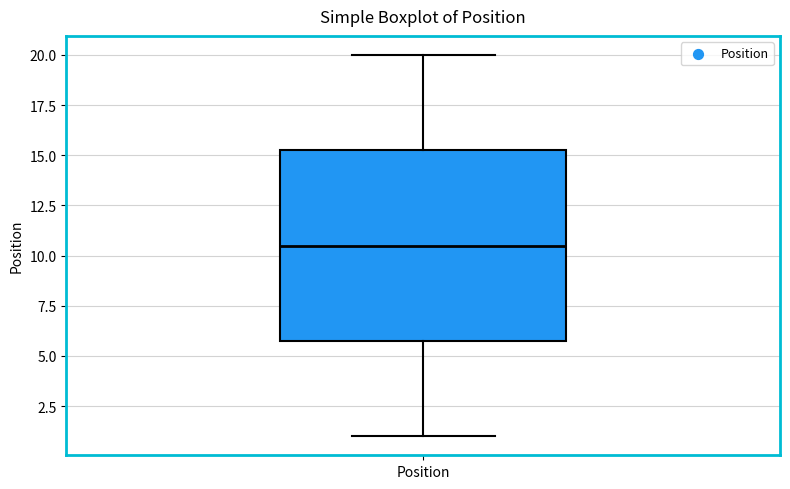

Read this box plot against the y-axis: the position of the median line, the range covered by the box, and the ends of both whiskers. The values are not printed on the chart, so give them approximately, as read against the axis.

median 10.5, box 6.0 to 15.5, whiskers 1.0 to 20.0